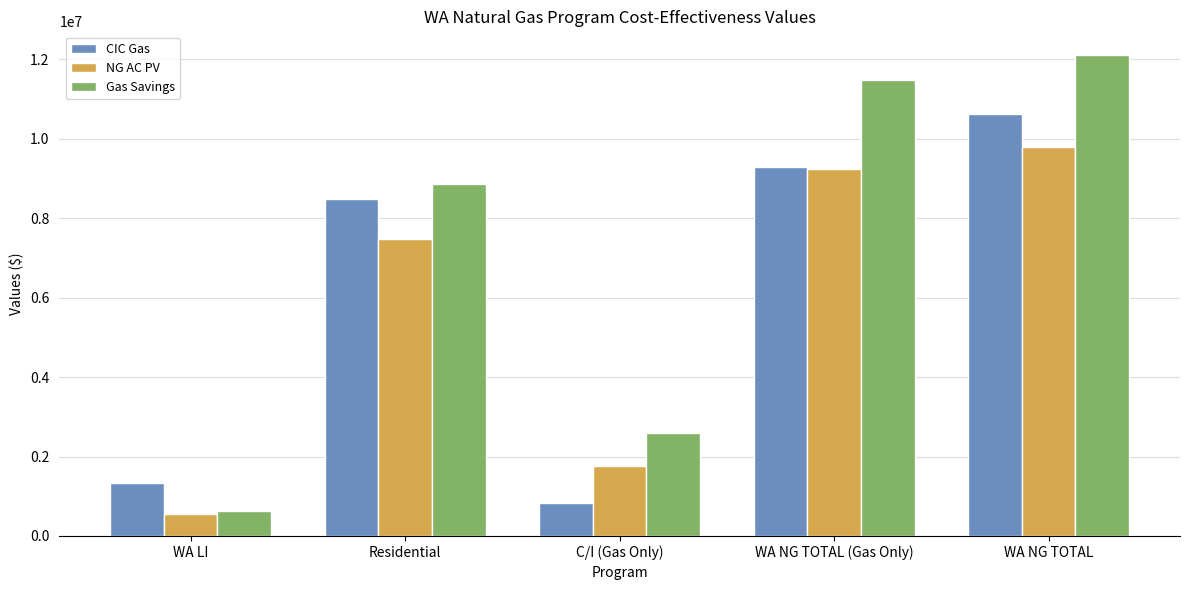

What is the label of the 1st bar from the left?

WA LI